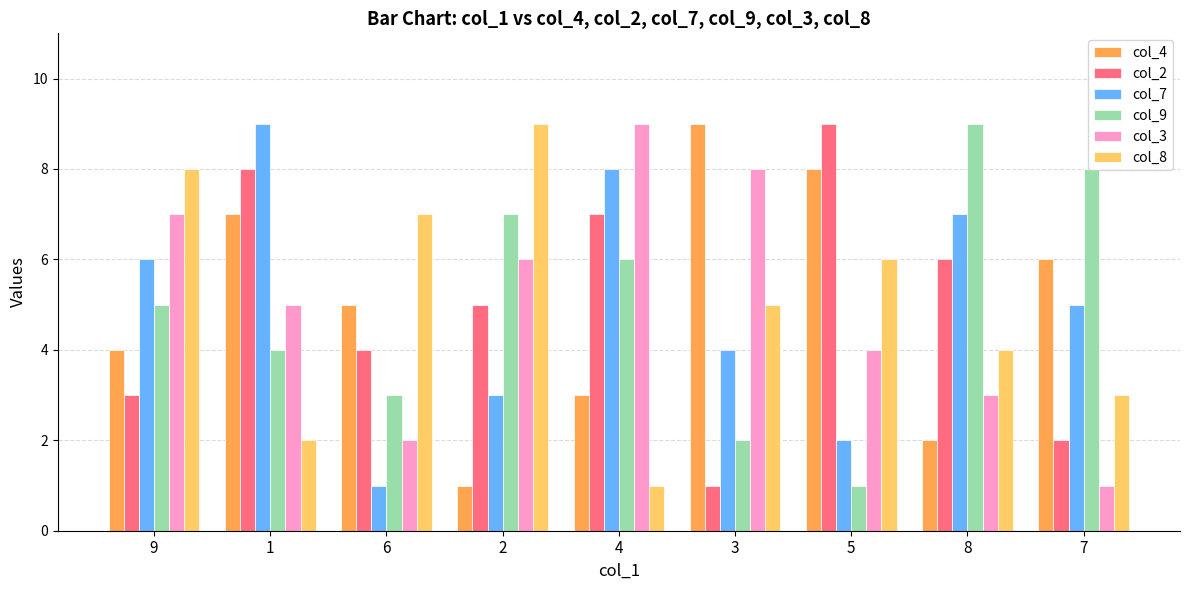

List the labels in order of col_4 value, largest first.

3, 5, 1, 7, 6, 9, 4, 8, 2